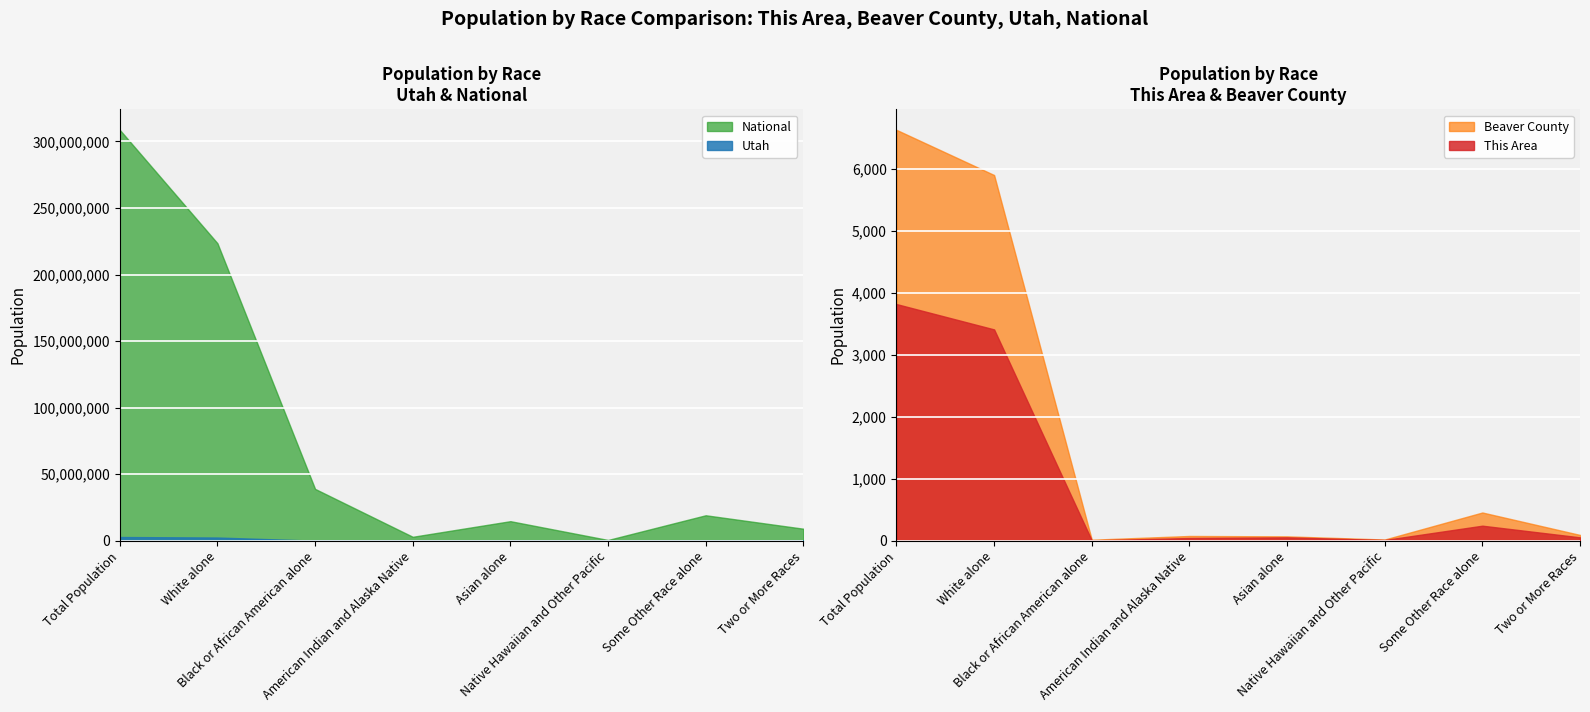

What is the average value of the This Area series?

954